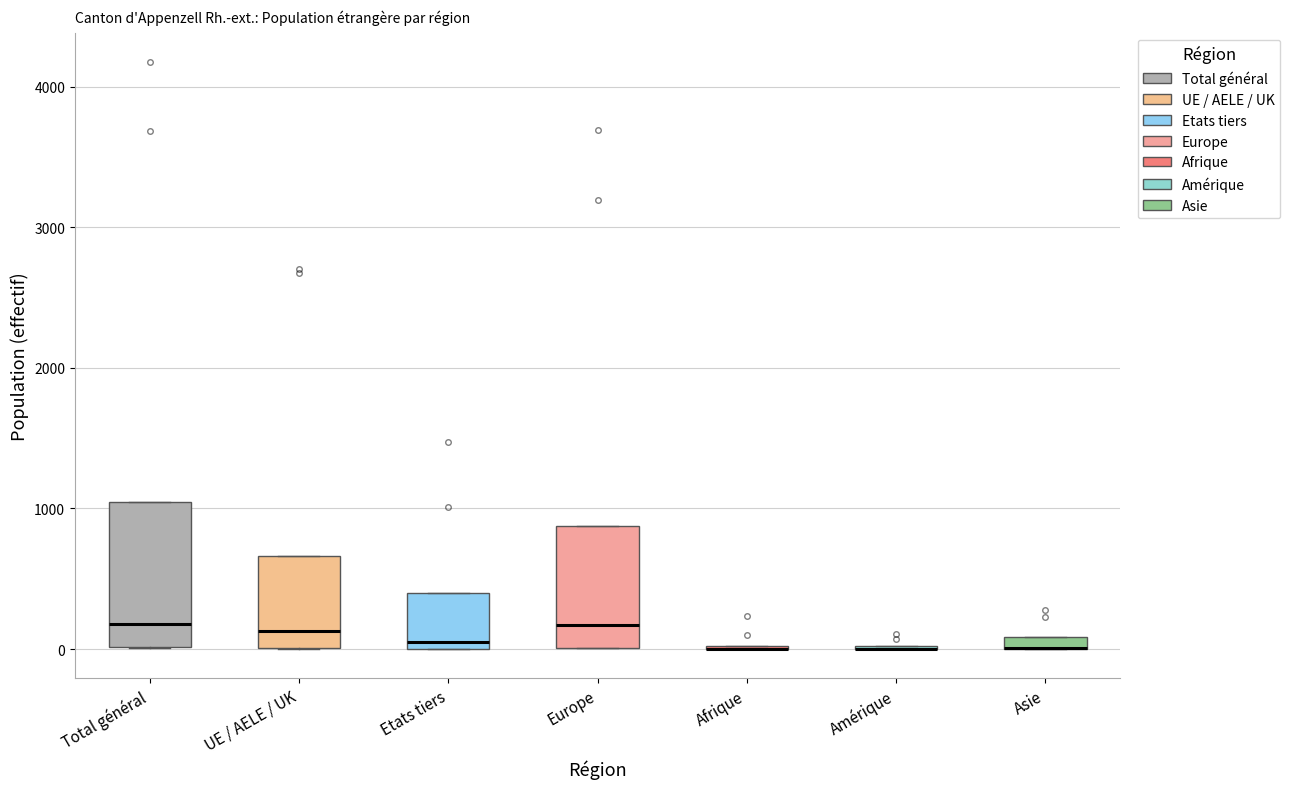

Which box is the tallest, from its lower edge to its upper edge?

Total général